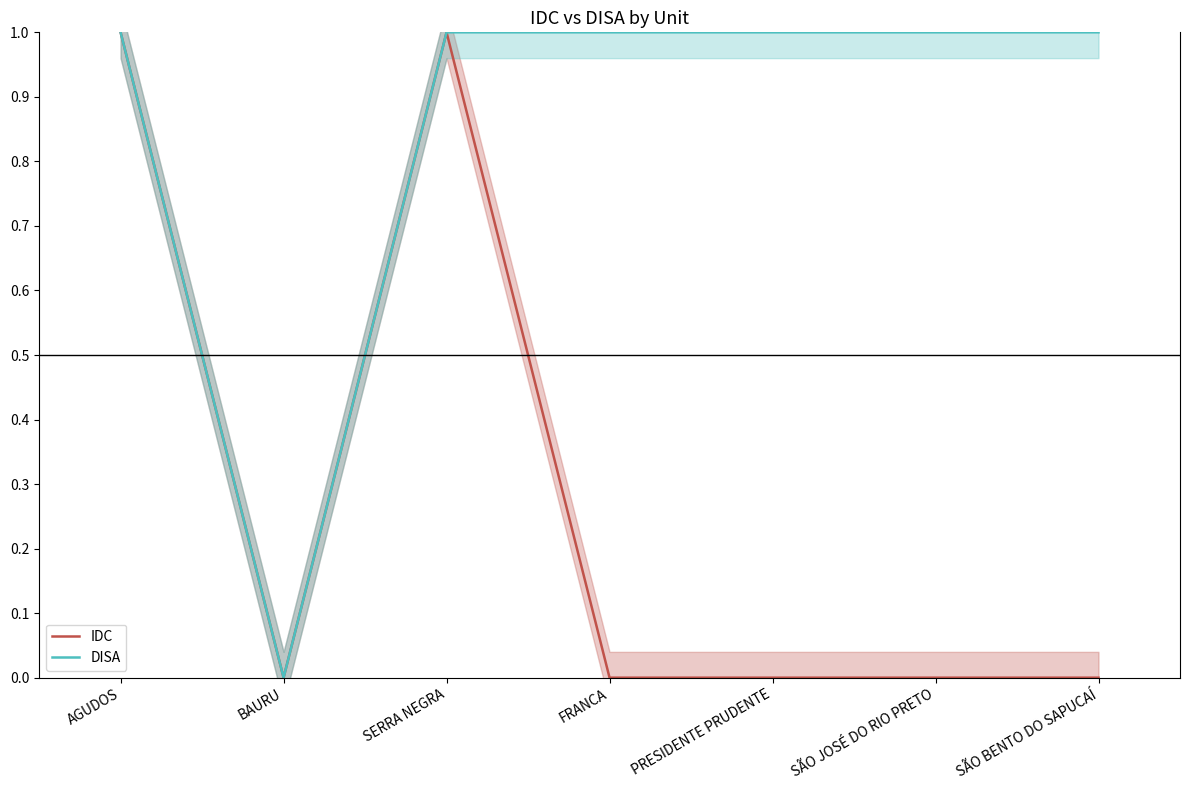

Reading left to right, list all the values displayed in this chart.

IDC: AGUDOS=1	BAURU=0	SERRA NEGRA=1	FRANCA=0	PRESIDENTE PRUDENTE=0	SÃO JOSÉ DO RIO PRETO=0	SÃO BENTO DO SAPUCAÍ=0
DISA: AGUDOS=1	BAURU=0	SERRA NEGRA=1	FRANCA=1	PRESIDENTE PRUDENTE=1	SÃO JOSÉ DO RIO PRETO=1	SÃO BENTO DO SAPUCAÍ=1